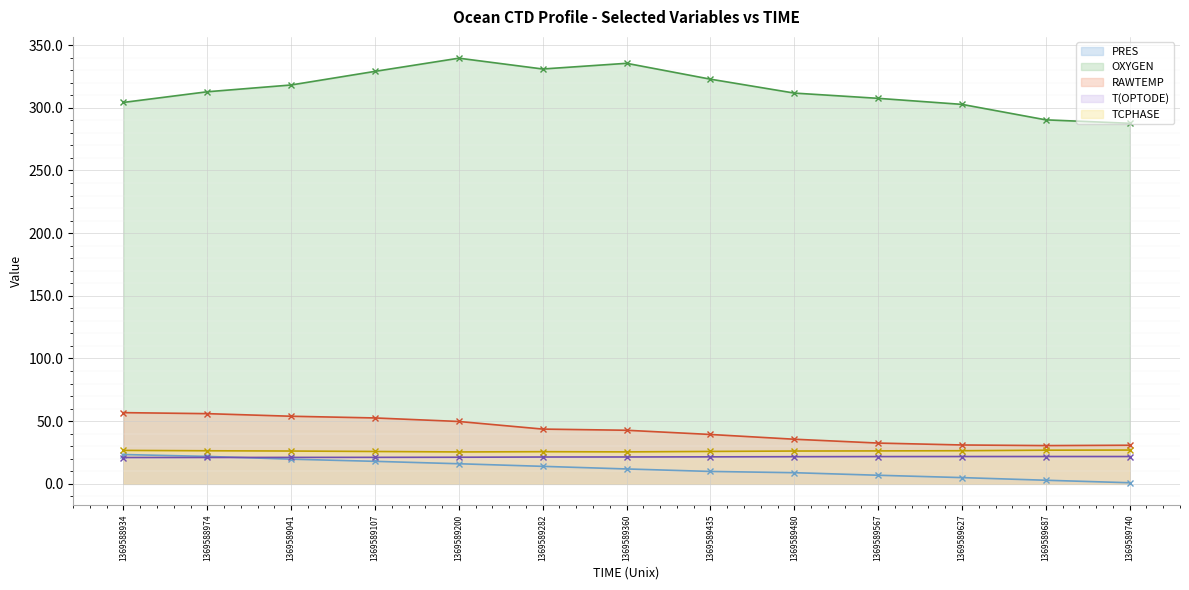

At which category is the sum across all series the highest?

1369589200